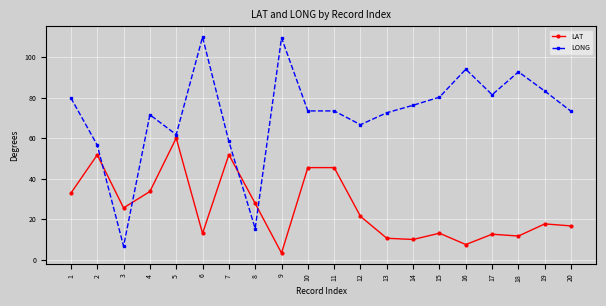

At which label does LAT reach its peak?

5